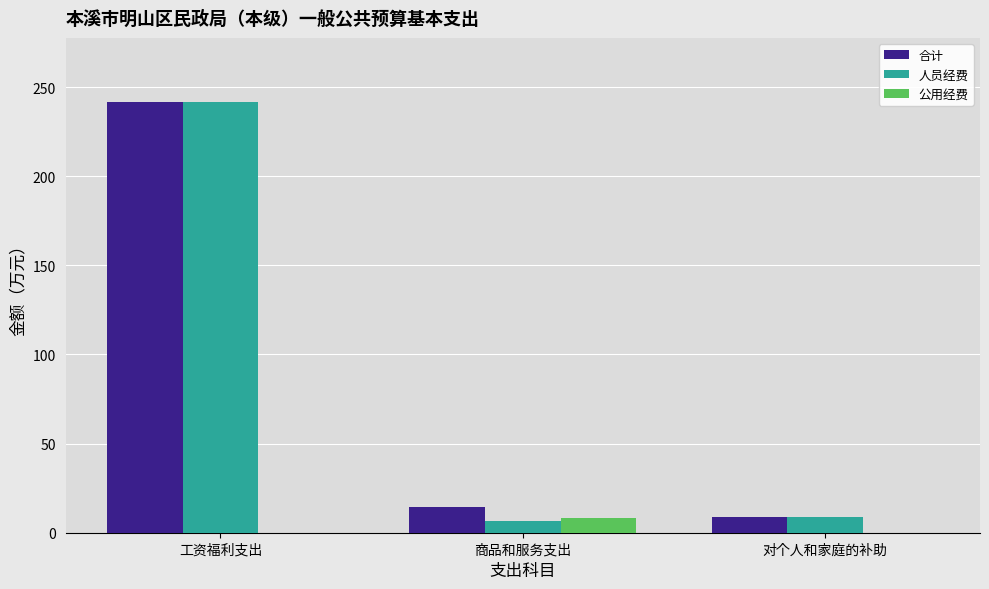

Are the bars grouped side by side (vs. stacked)?

Yes